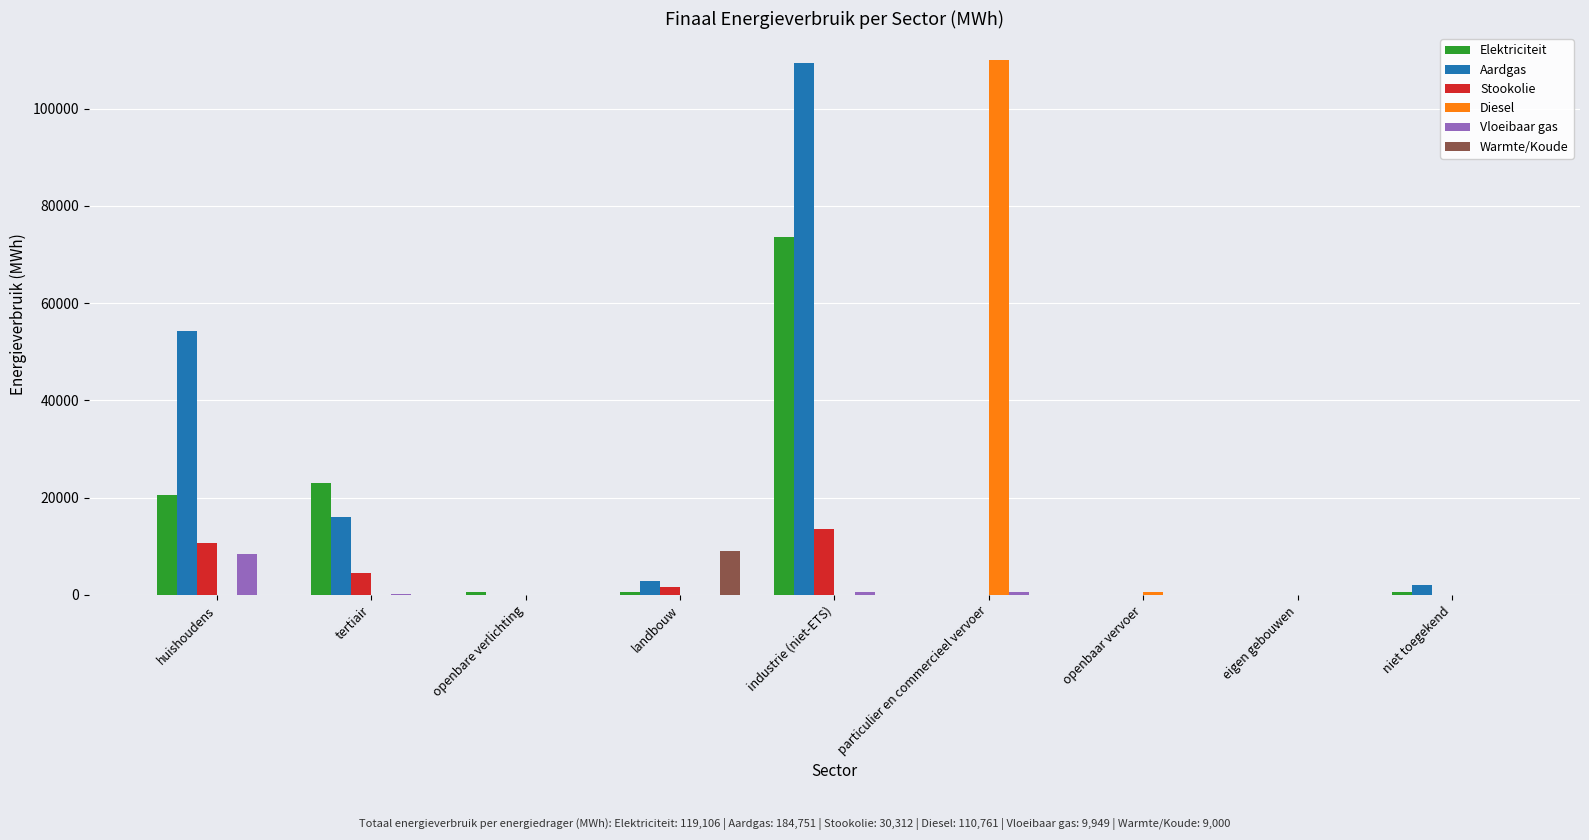

Which series has the largest total across all categories?

Aardgas